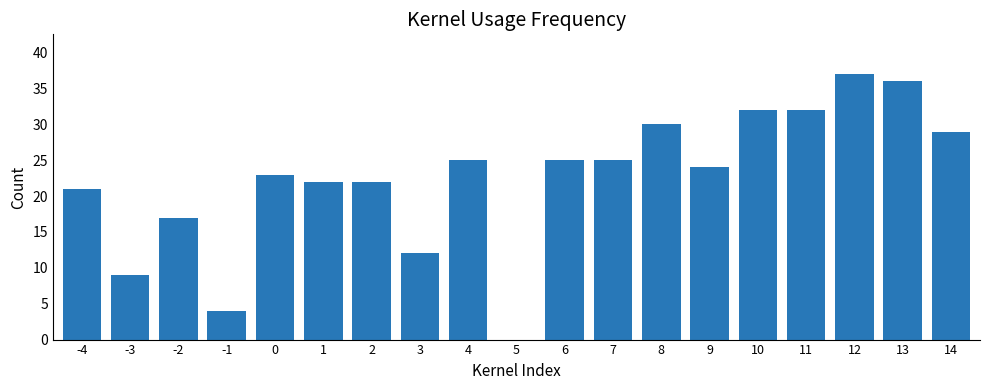

What is the sum of the values at 13 and 11?

68